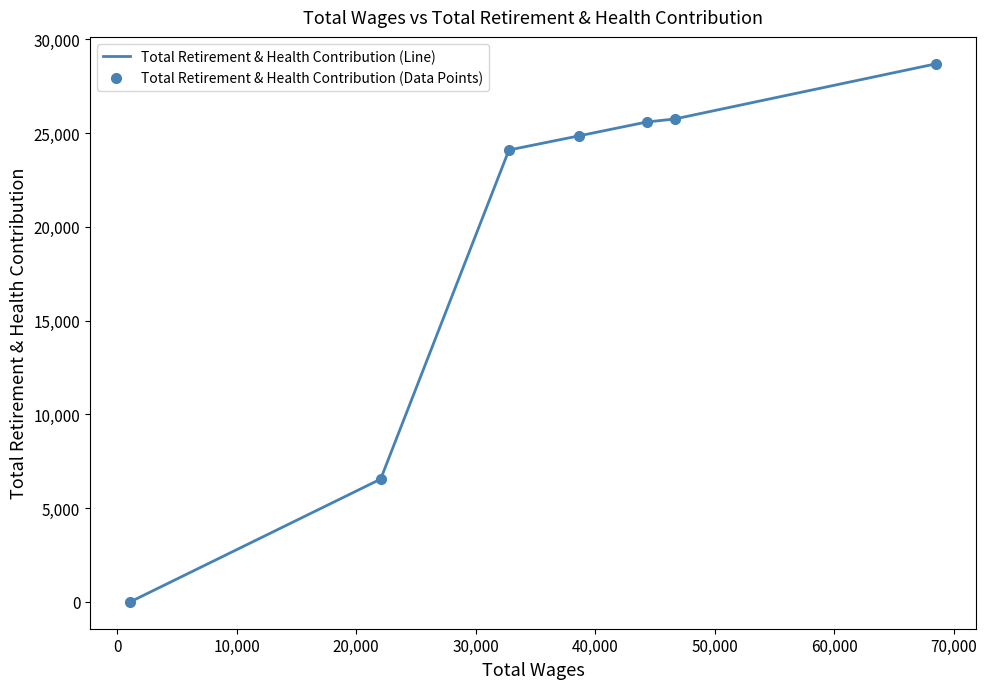

True or false: Total Retirement & Health Contribution (Data Points) has more than 0 points higher than both neighbors.

False